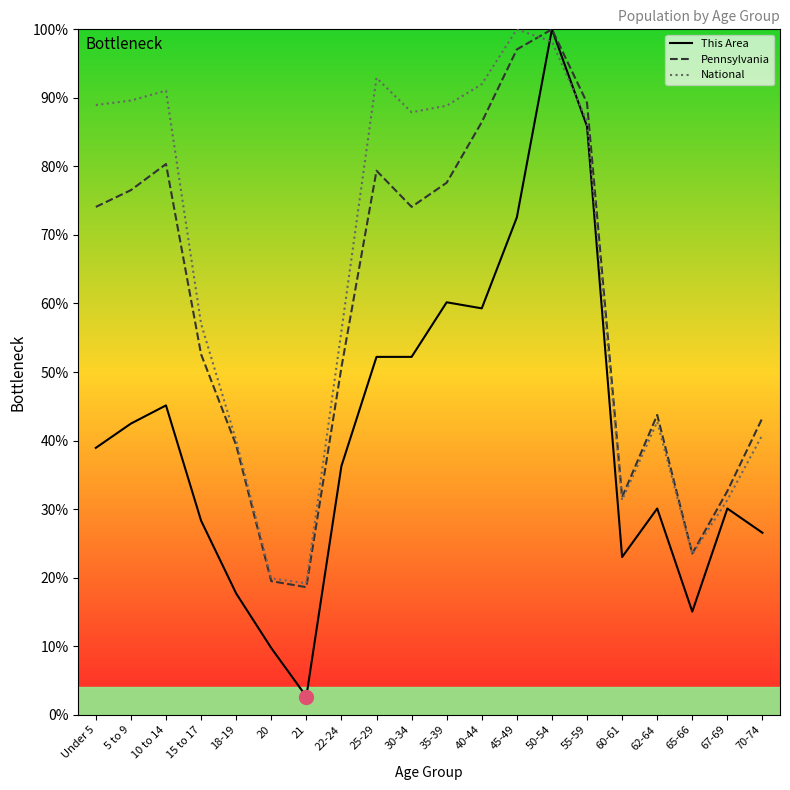

What is the sum of the This Area values at 60-61 and 55-59?

108.8